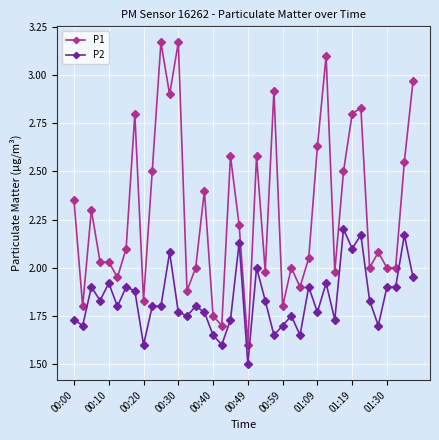

Rank the series by their average value, from highest to lowest.

P1, P2